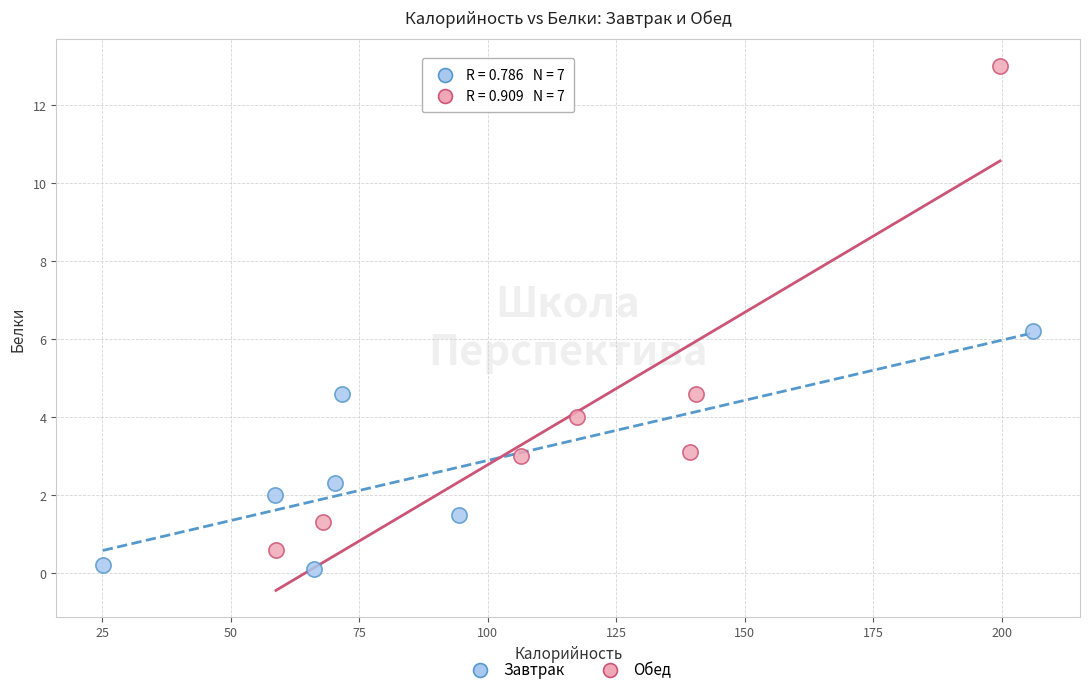

Which series contains the highest Y value?

Обед